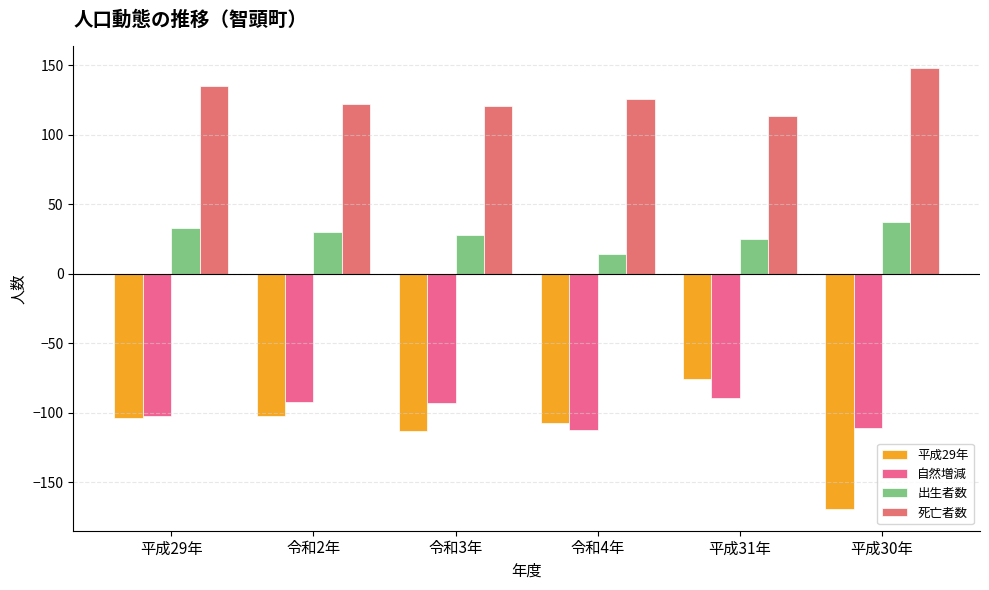

How many series are shown in this chart?

4